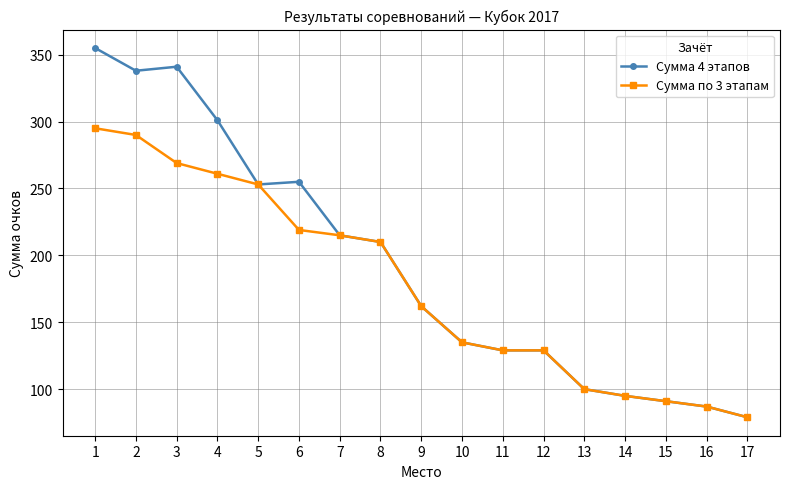

Which series has the widest spread of values?

Сумма 4 этапов